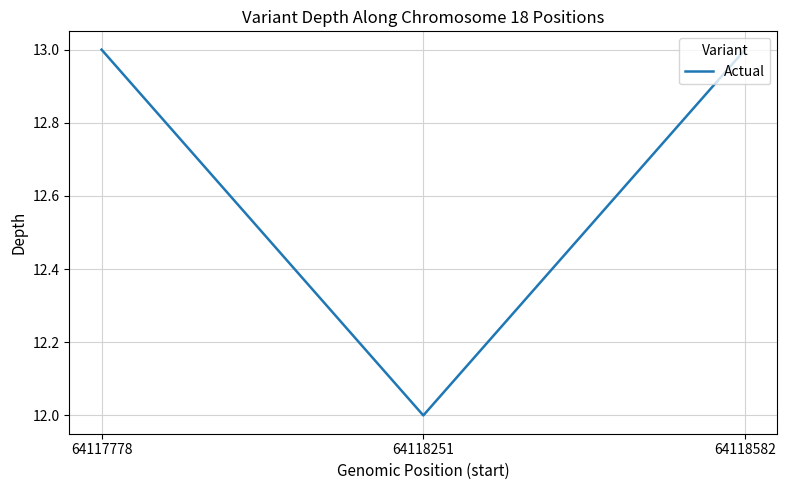

Is this an area chart (filled region under the line)?

No